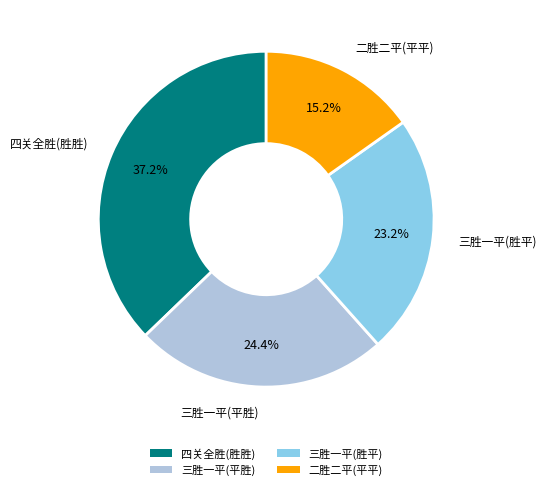

Rank the categories by value from lowest to highest.

二胜二平(平平), 三胜一平(胜平), 三胜一平(平胜), 四关全胜(胜胜)